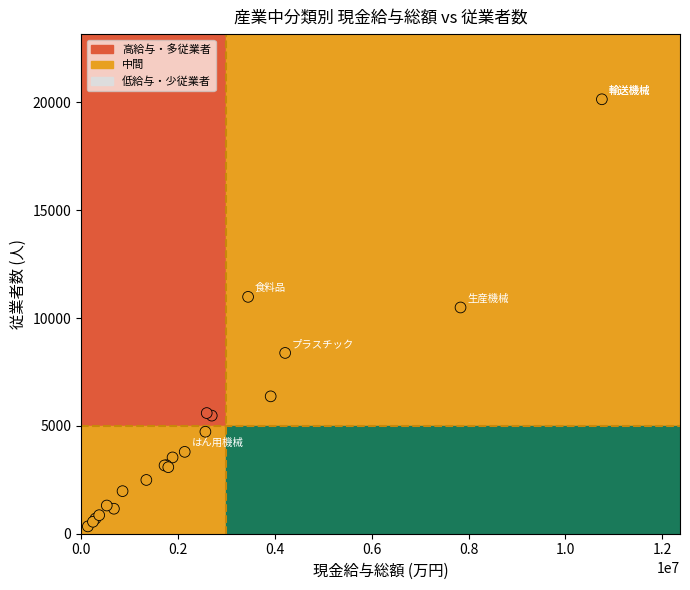

What Y value in the scatter plot is closest to 10242?

10491